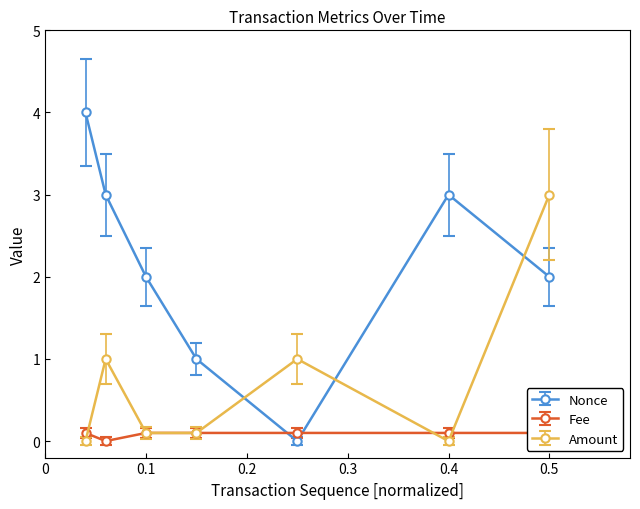

Which series has the widest spread of values?

Nonce